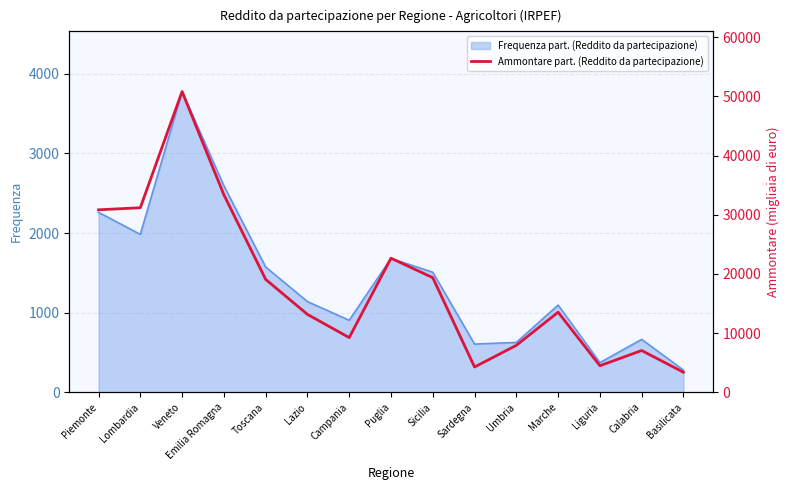

What is the maximum value shown in the chart?

50815